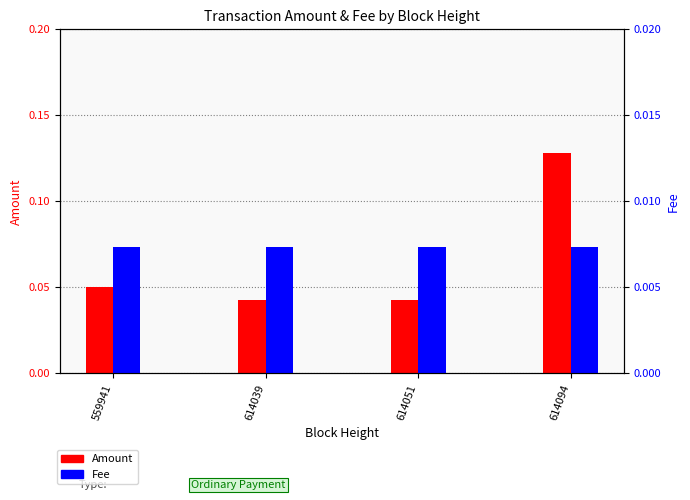

Which series changed the most between 614051 and 614094?

Amount